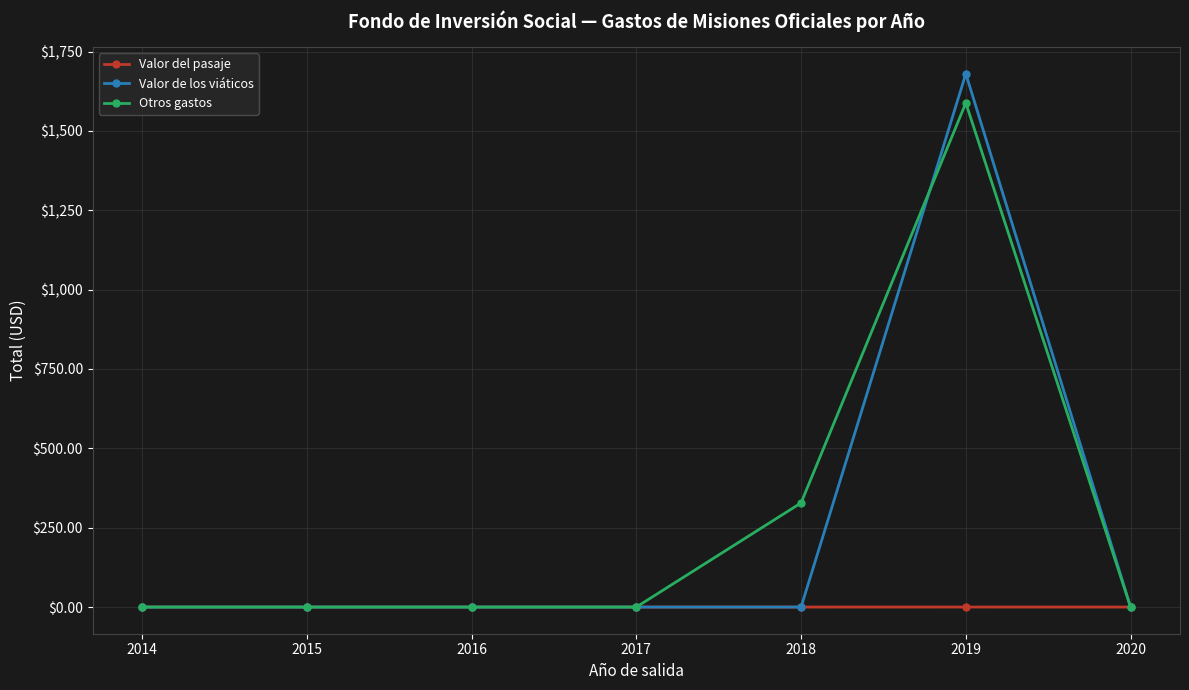

True or false: Otros gastos has more than 0 points higher than both neighbors.

True